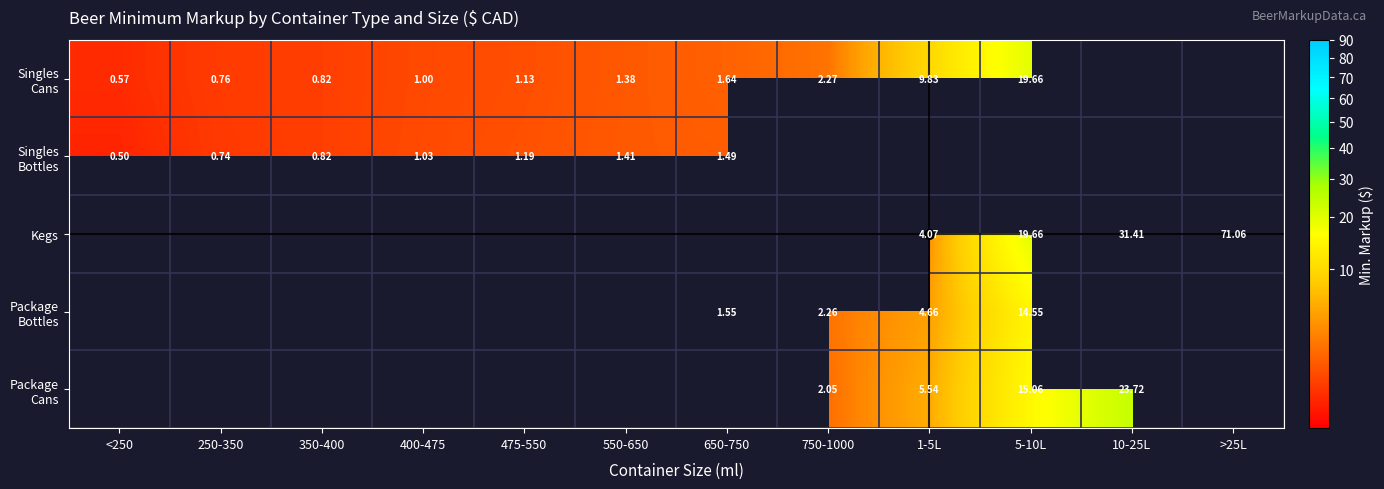

Is it true that Singles Cans equals 0.5 at 750-1000?

False